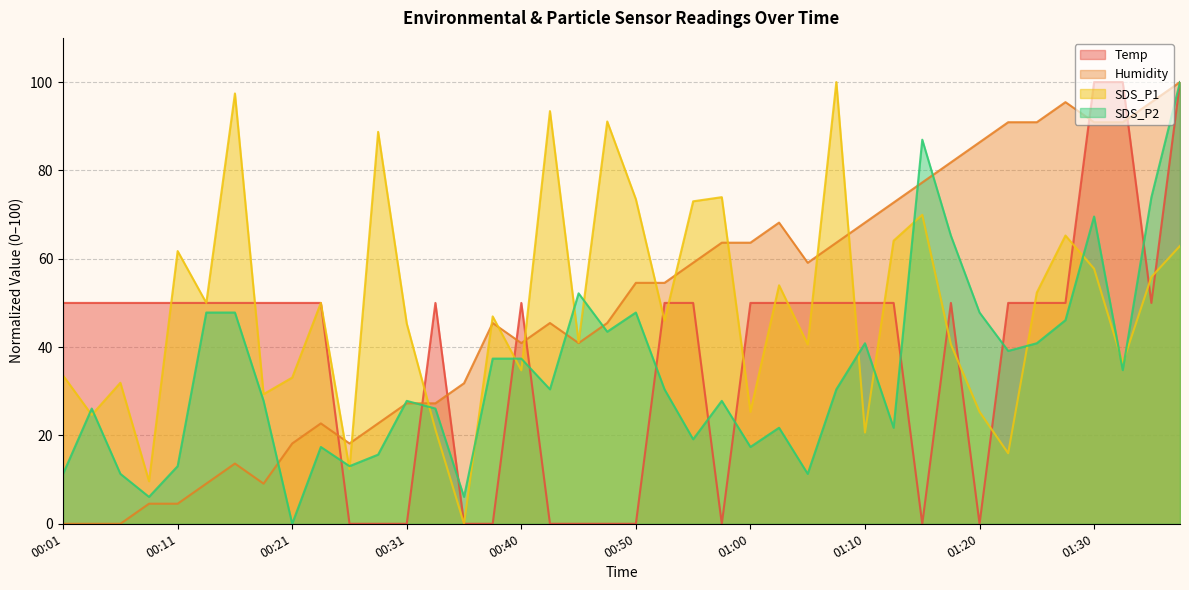

What position from the right is 01:02?

15